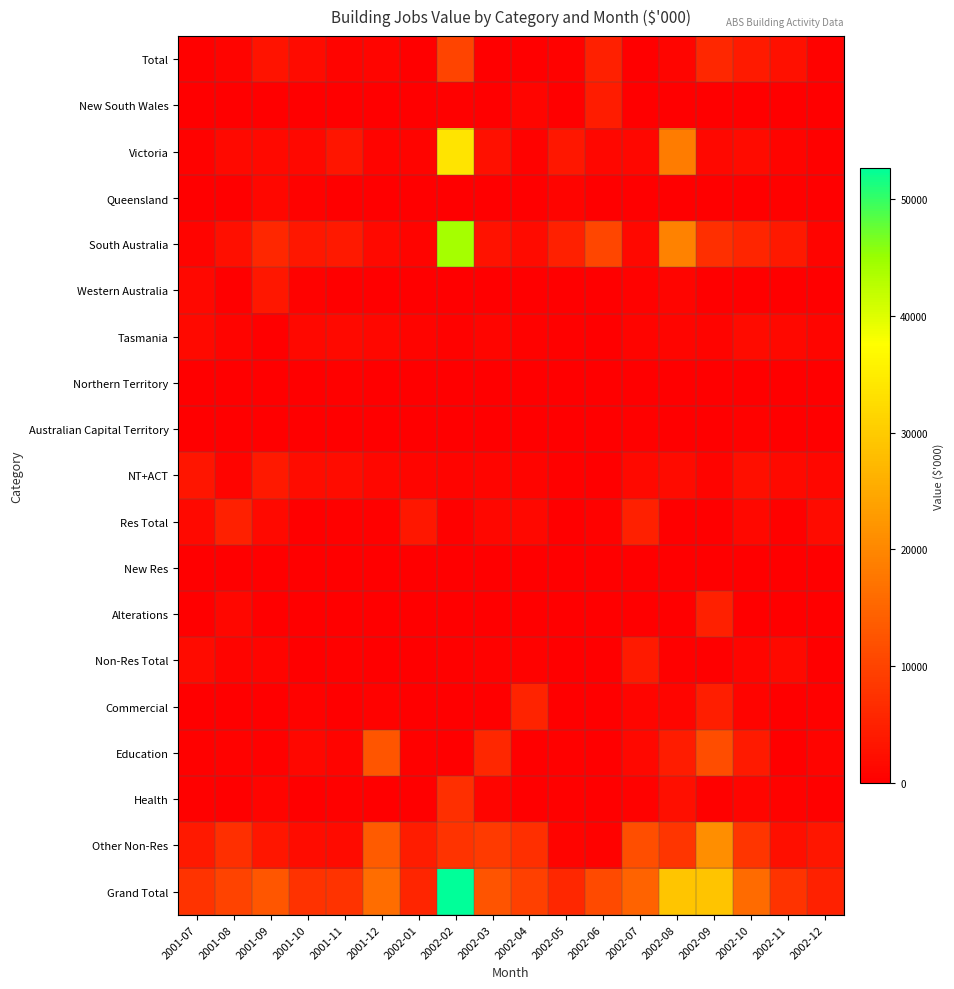

At how many categories does at least one series exceed 45462?

1